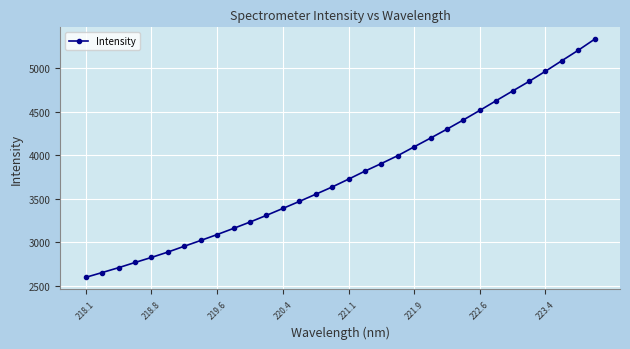

What is the value of the 25th point from the left?

4512.6